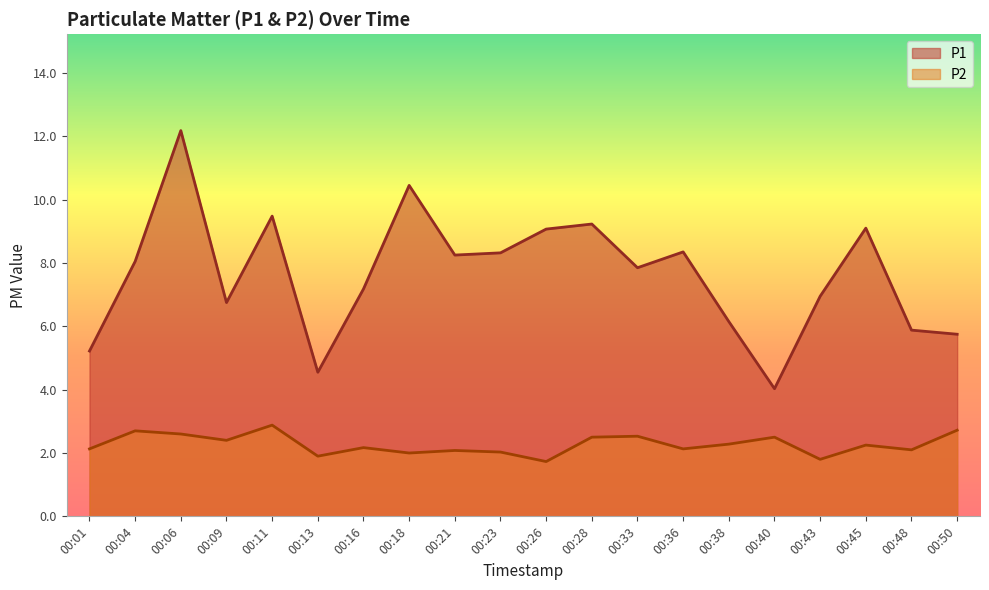

How many interior local peaks does the P1 series have?

6